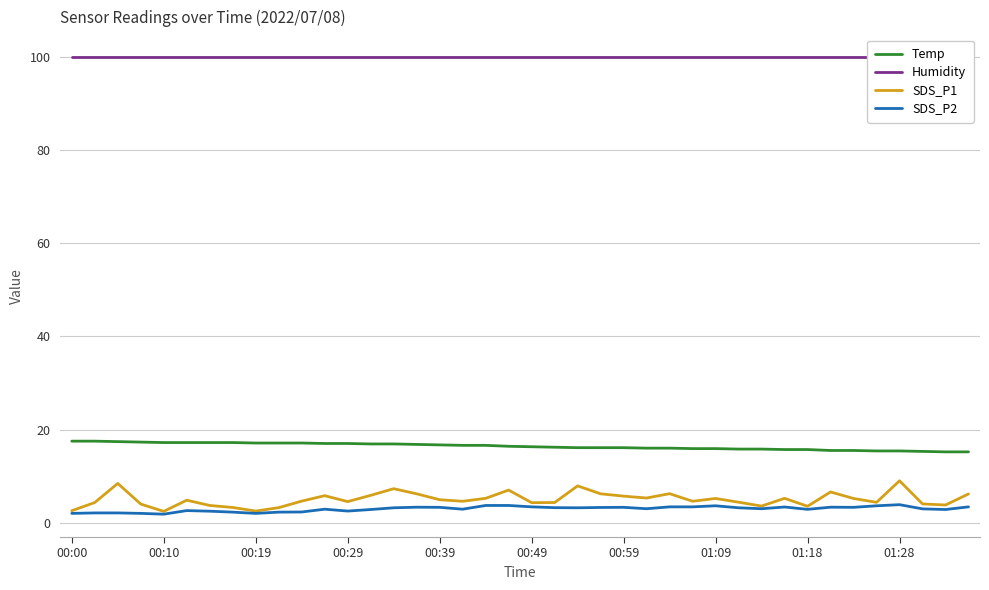

True or false: Temp has a value of 15.9 at 27.

True